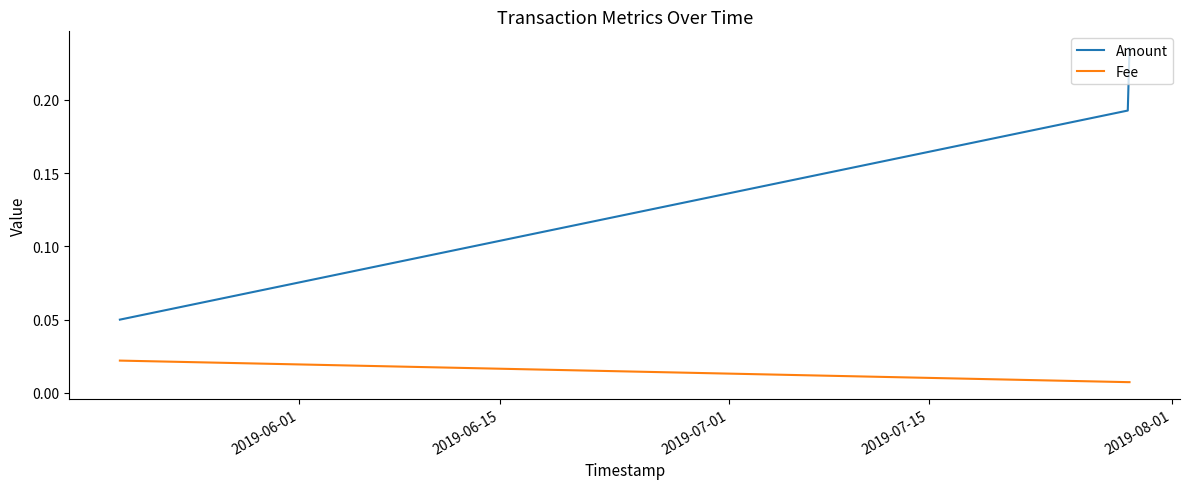

What is the sum of all Amount values?

0.5